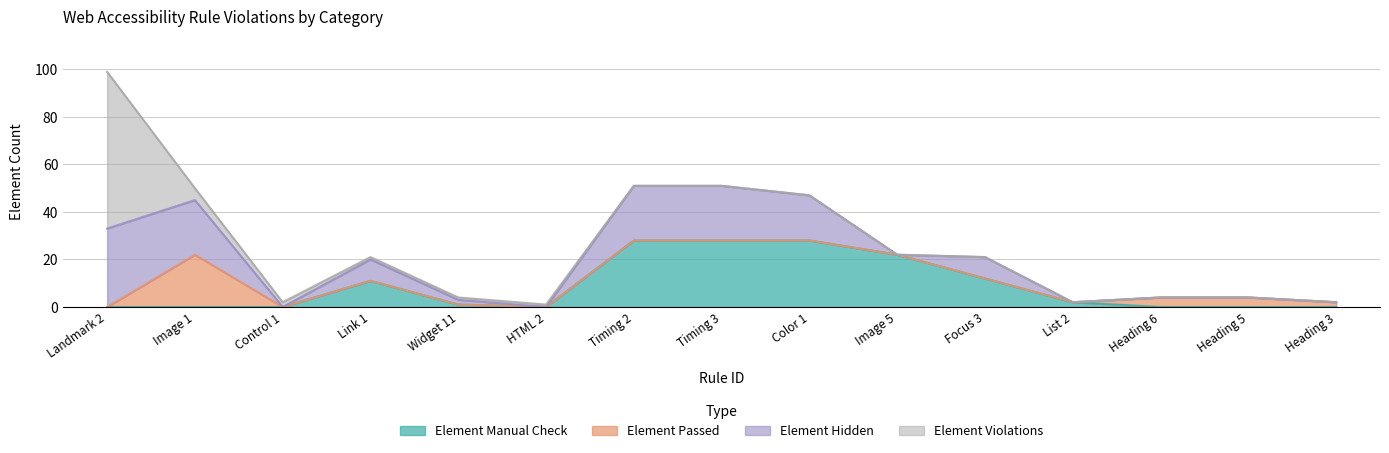

What is the sum of the Element Hidden values at Widget 11 and HTML 2?

2